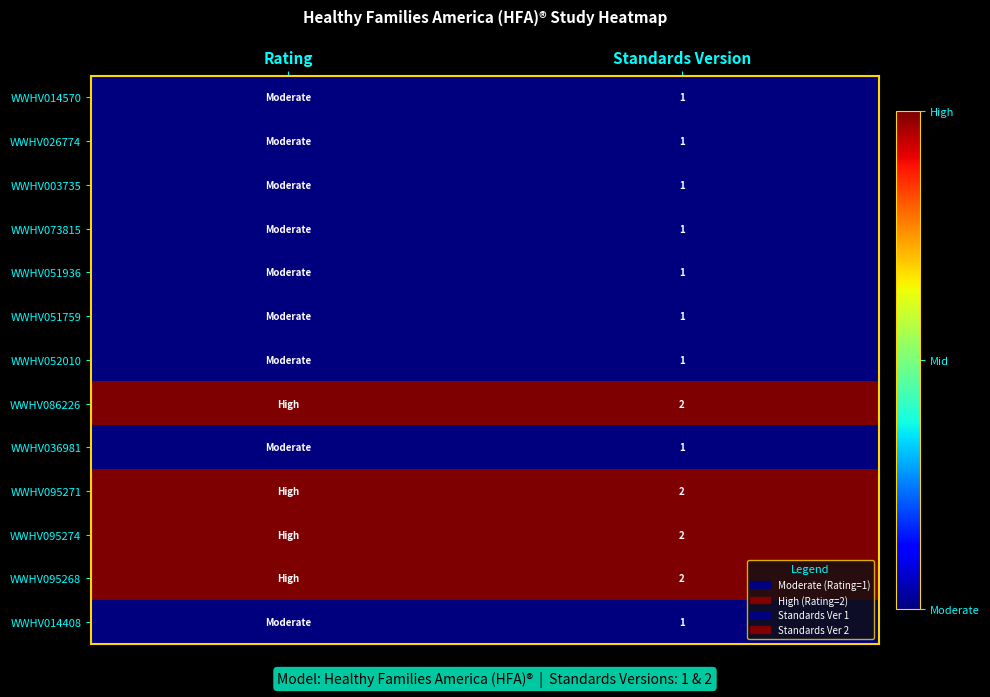

What is the total value across all series at Standards Version?

17